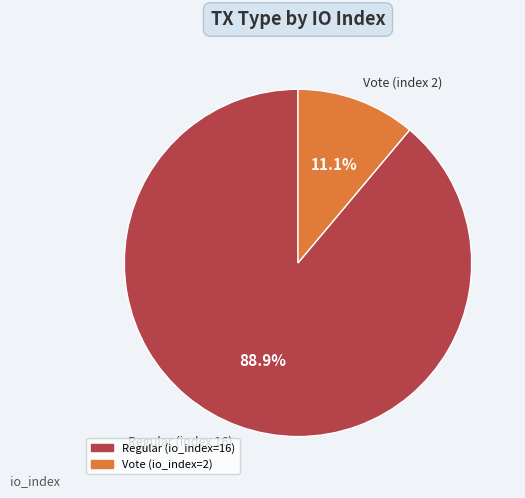

What percentage is the Vote (index 2) slice, to the nearest percent?

11%